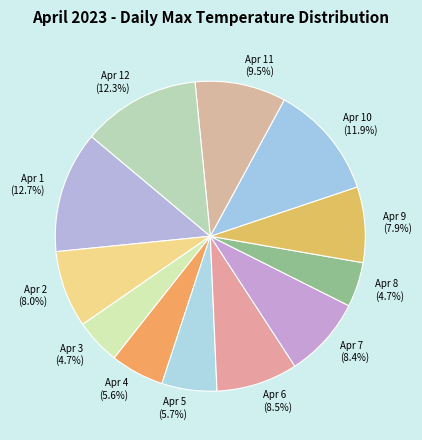

Is there a majority slice in this chart?

No